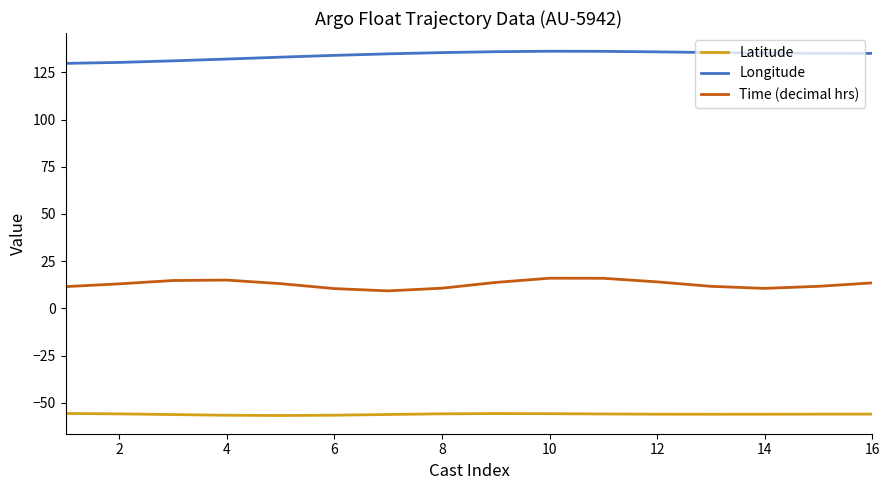

What is the difference between the maximum and minimum values in the Longitude series?

6.4